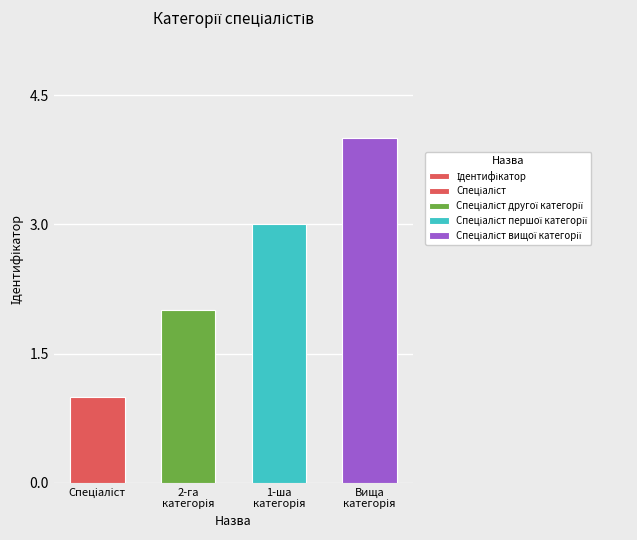

What is the minimum value shown in the chart?

1